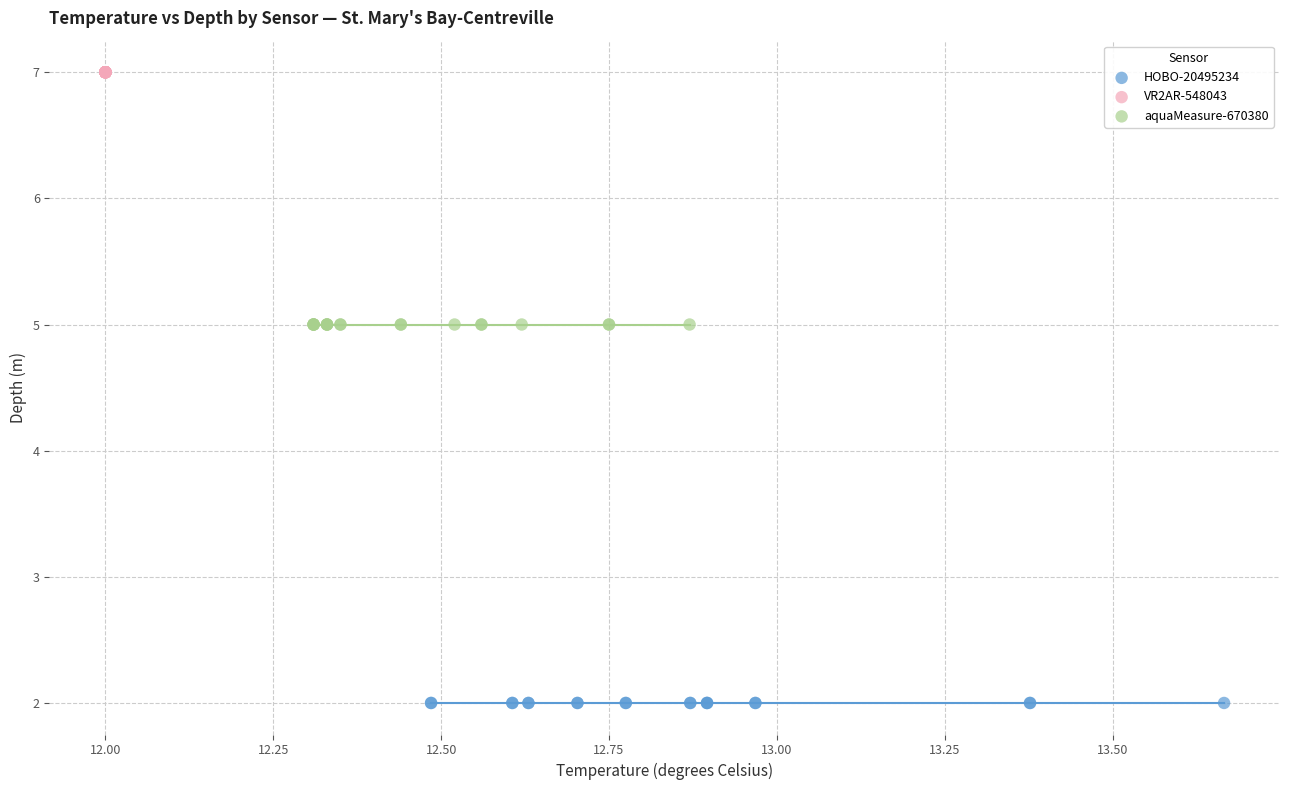

Which series contains the lowest Y value?

HOBO-20495234